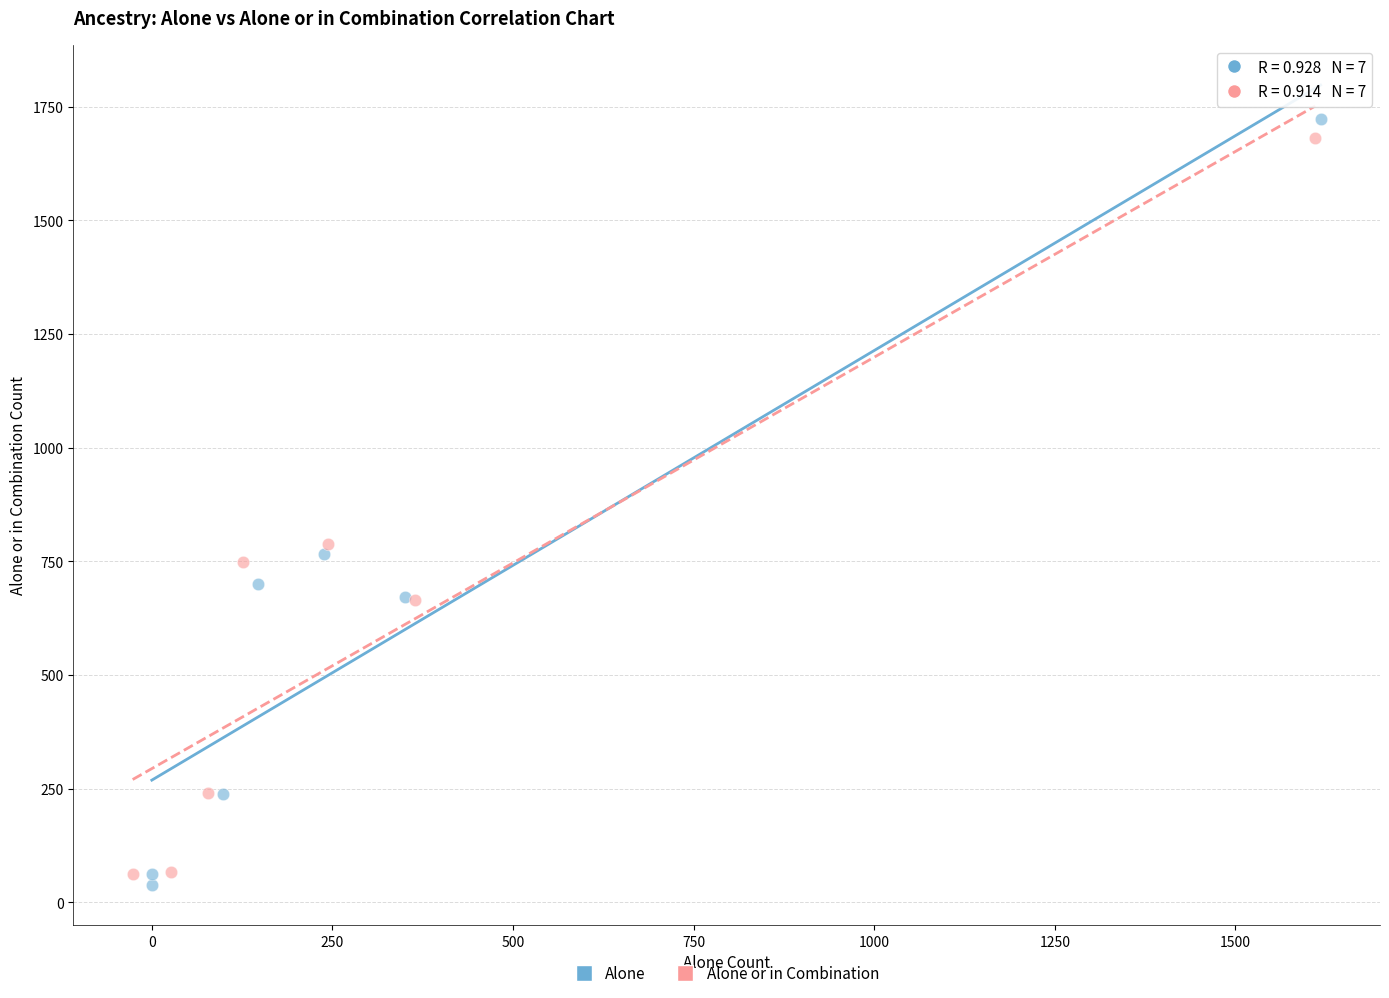

Which series has the largest Y range (max minus min)?

Alone